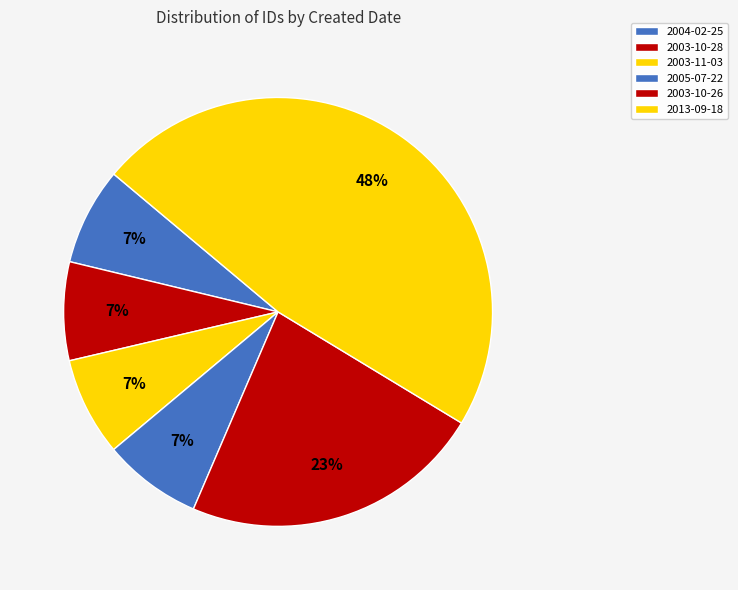

How many slices are in this pie chart?

6